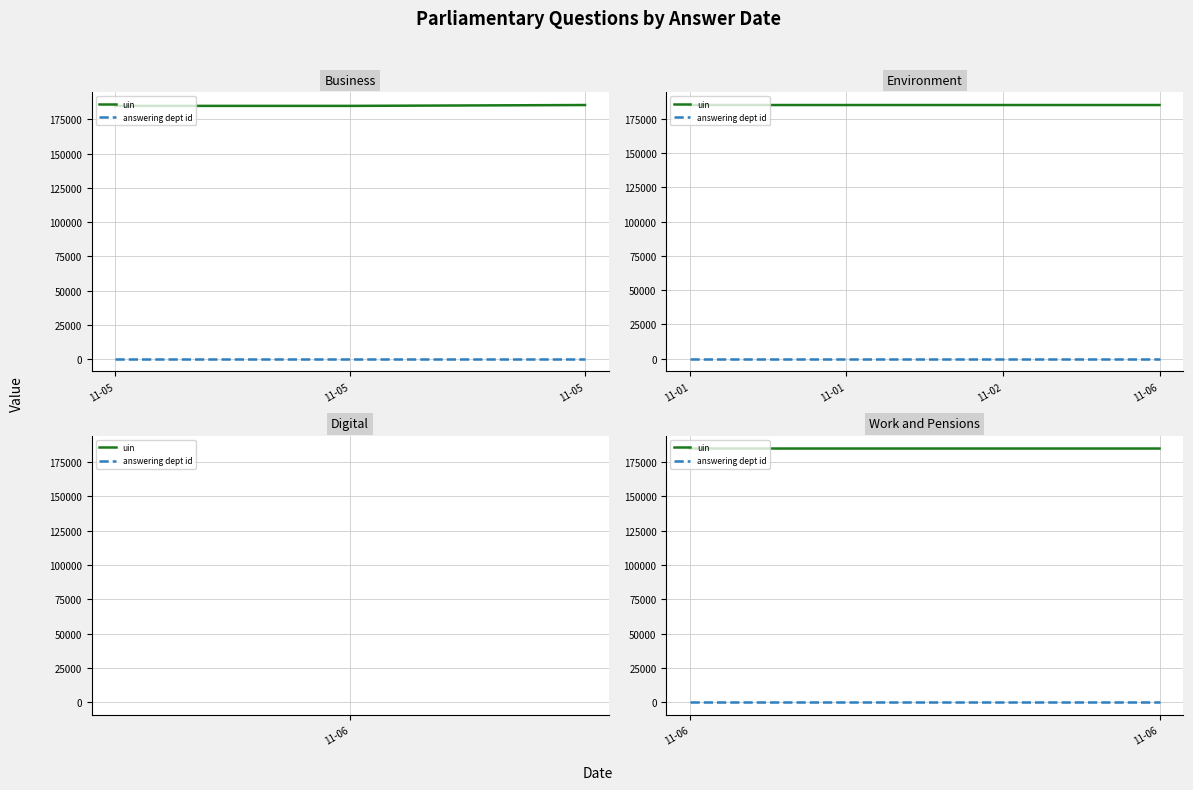

List the labels in order of uin value, smallest first.

11-06, 11-06